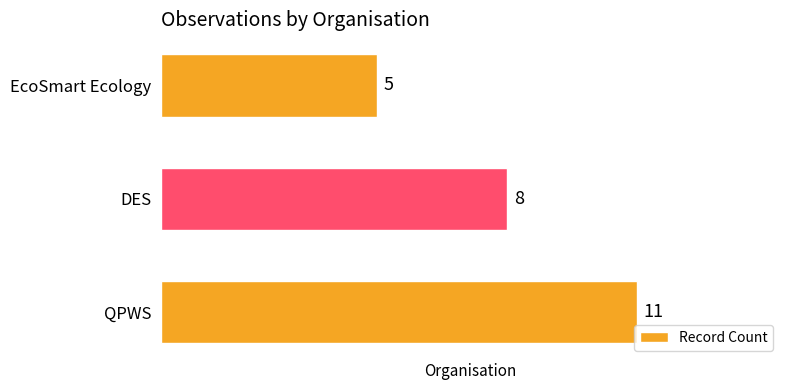

Does the chart contain stacked bars?

No